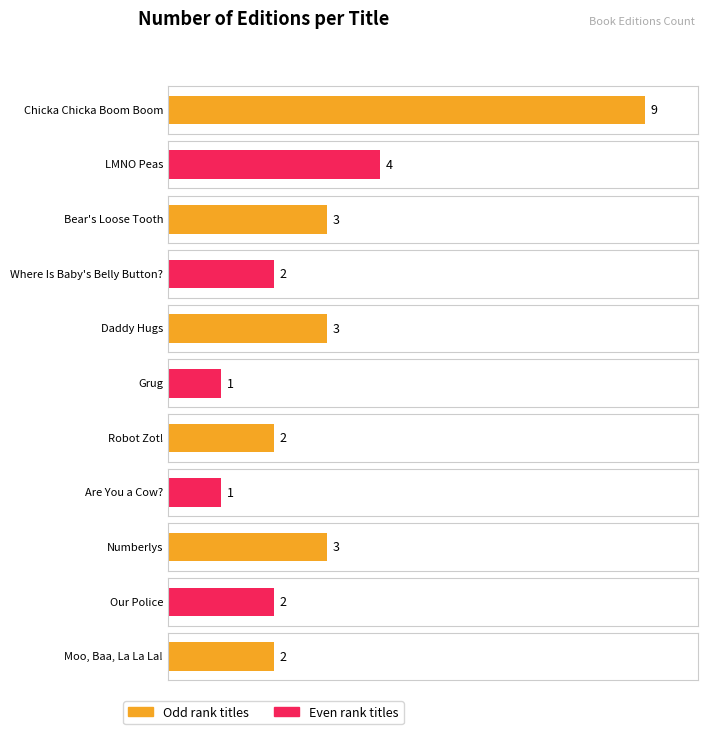

What is the label of the 5th bar from the right?

Robot Zot!